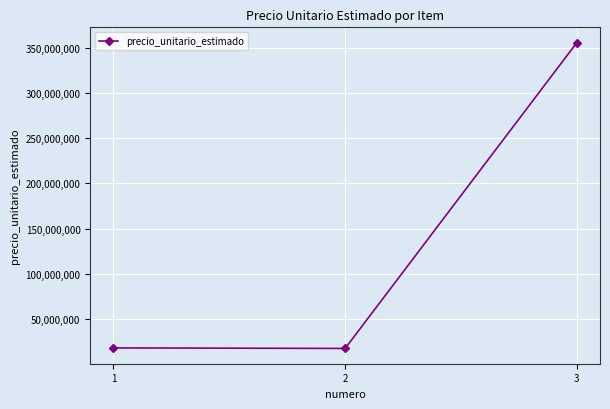

What is the value of the 3rd point from the left?

355953433